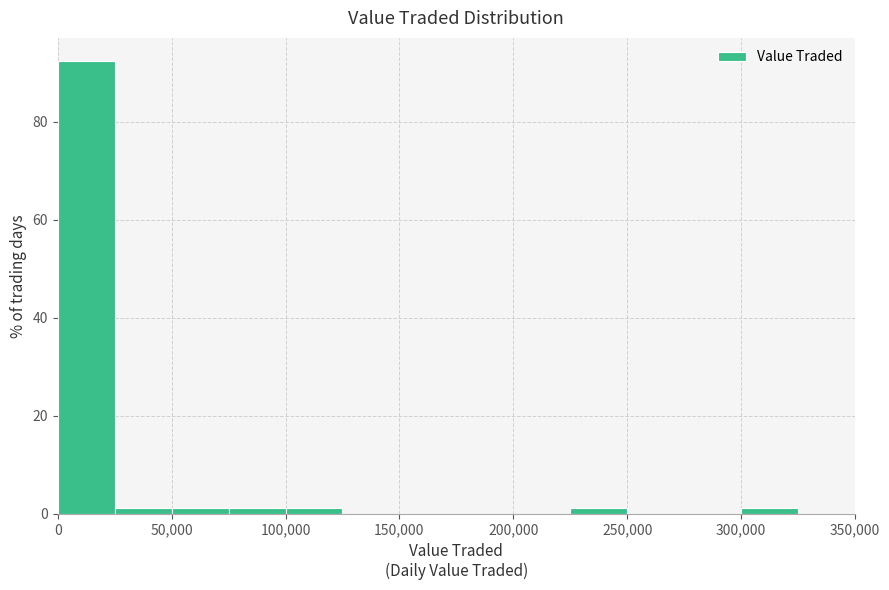

Reading left to right, transcribe this chart: for each bar, give the range it covers on the x-axis and its height. The values are not printed on the chart, so give them approximately, as read against the axis.

0 to 25000: 92
25000 to 50000: under 2
50000 to 75000: under 2
75000 to 100000: under 2
100000 to 125000: under 2
125000 to 150000: 0
150000 to 175000: 0
175000 to 200000: 0
200000 to 225000: 0
225000 to 250000: under 2
250000 to 275000: 0
275000 to 300000: 0
300000 to 325000: under 2
325000 to 350000: 0